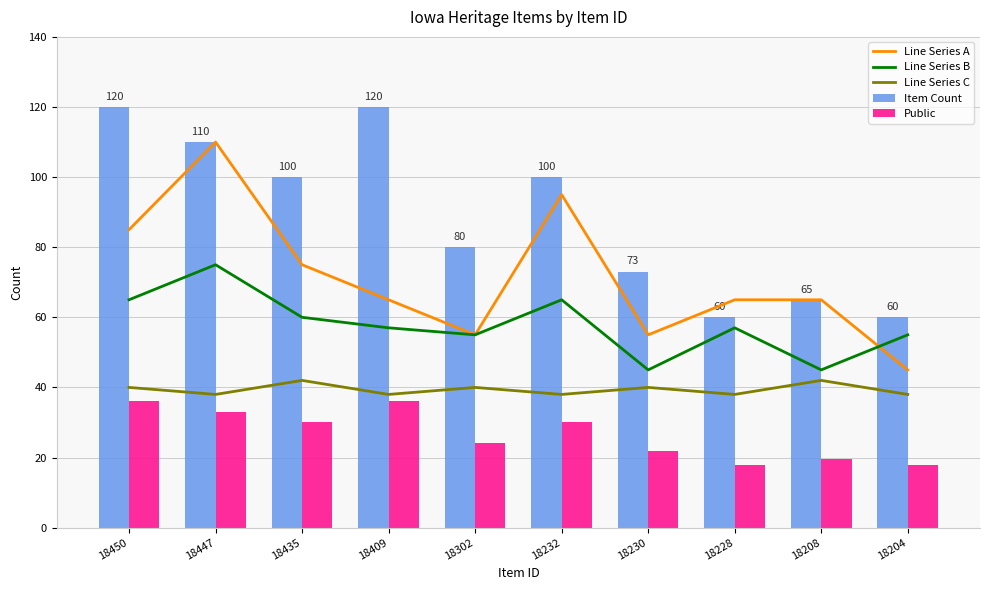

What is the average value of the Item Count series?

88.8